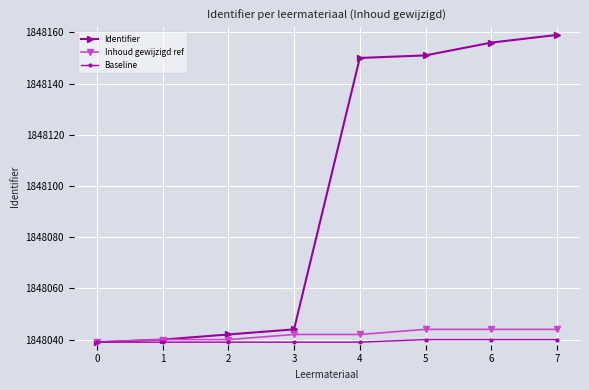

How many lines are shown in the chart?

3